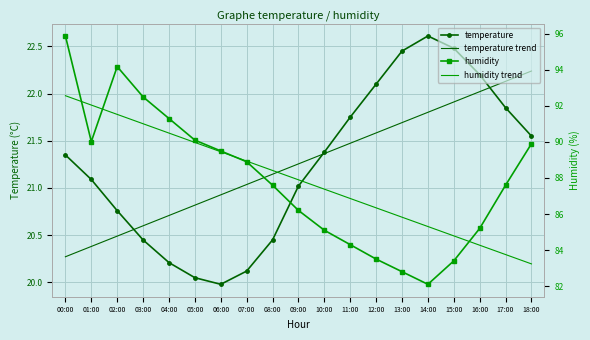

Reading left to right, extract all data points from this chart.

temperature: 21.4	21.1	20.8	20.4	20.2	20.1	20.0	20.1	20.4	21.0	21.4	21.8	22.1	22.4	22.6	22.5	22.2	21.9	21.6
temperature trend: 20.3	20.4	20.5	20.6	20.7	20.8	20.9	21.0	21.1	21.3	21.4	21.5	21.6	21.7	21.8	21.9	22.0	22.1	22.2
humidity: 95.9	90.0	94.2	92.5	91.3	90.1	89.5	88.9	87.6	86.2	85.1	84.3	83.5	82.8	82.1	83.4	85.2	87.6	89.9
humidity trend: 92.6	92.0	91.5	91.0	90.5	90.0	89.5	88.9	88.4	87.9	87.4	86.9	86.3	85.8	85.3	84.8	84.3	83.8	83.2